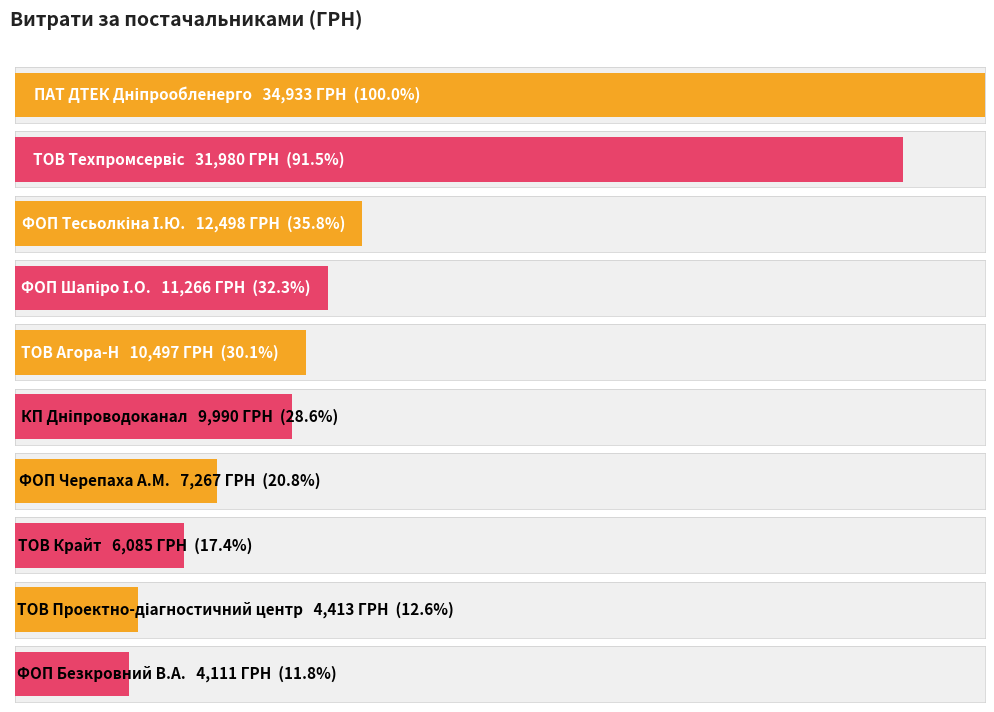

Approximately how many times larger is the value at ПАТ ДТЕК Дніпрообленерго compared to ТОВ Агора-Н?

3.3